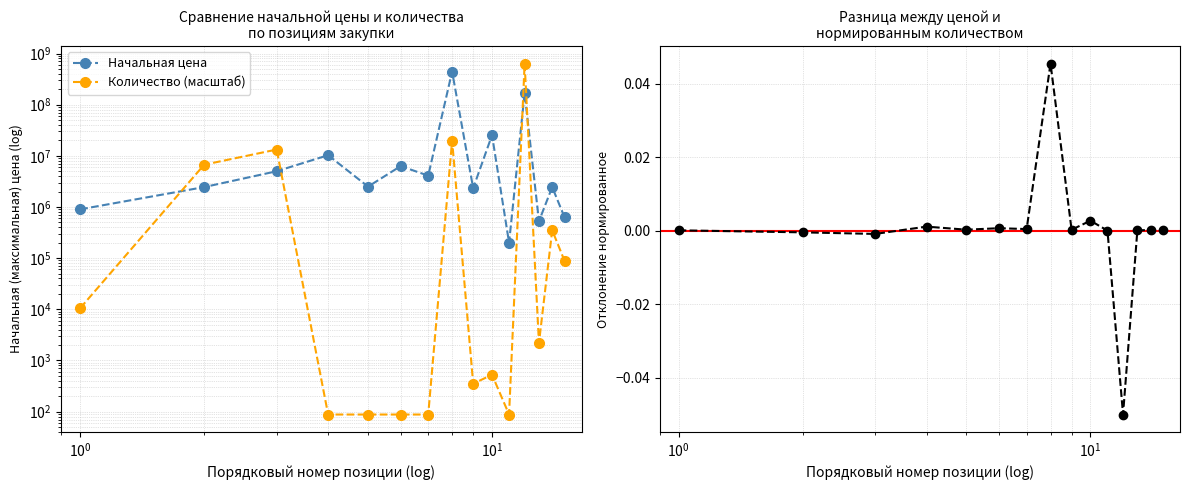

What are all the series names shown in the legend?

Начальная цена, Количество (масштаб), Разница (норм.)